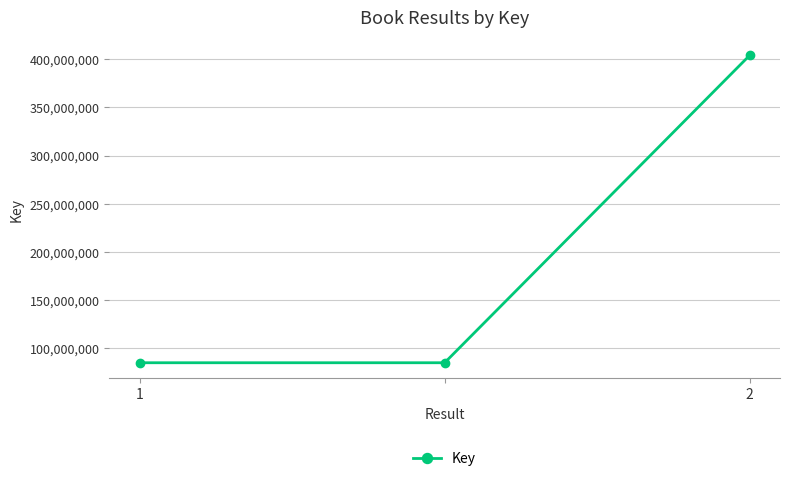

How many values are between 84718847 and 404010070?

3